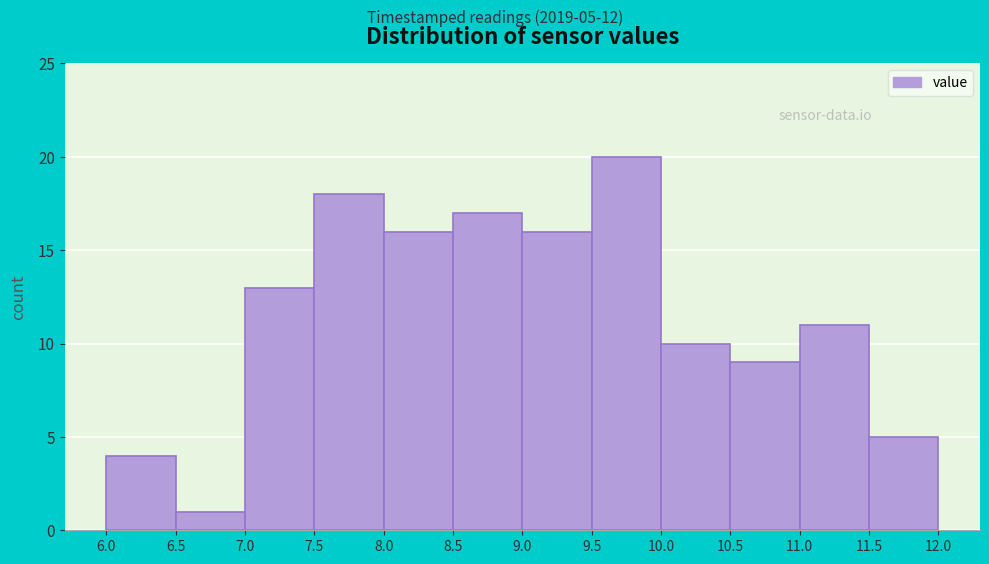

Over which range of the x-axis is the bar tallest?

9.5 to 10.0